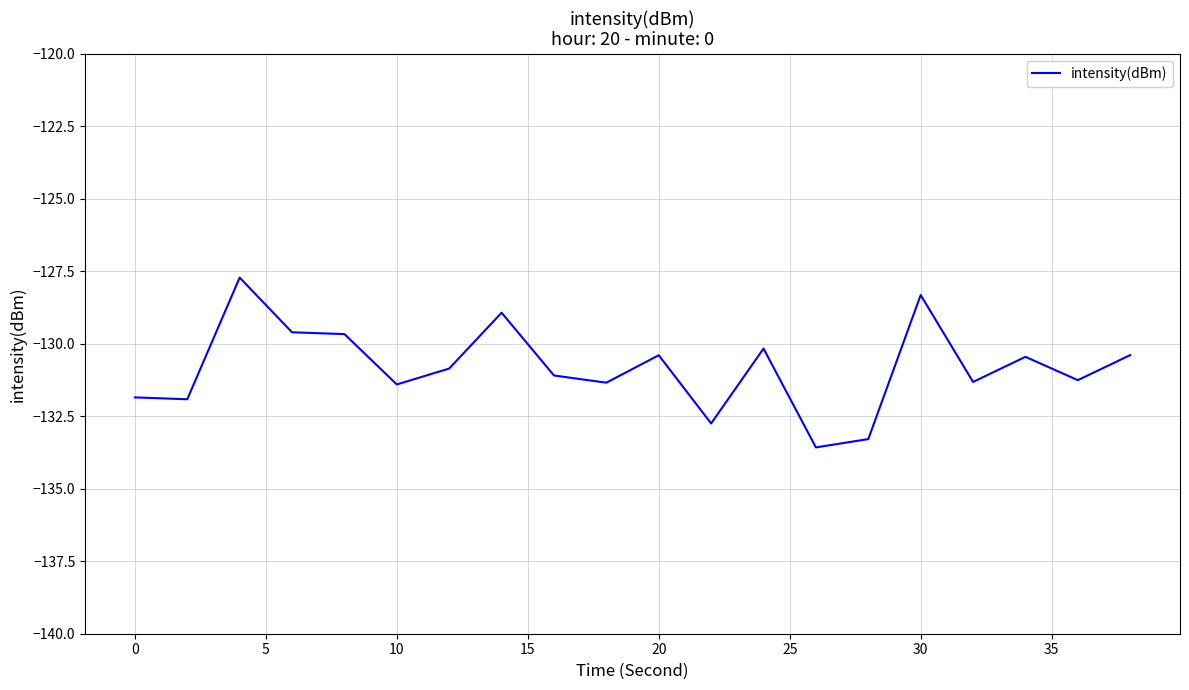

What is the greatest value displayed?

-127.7